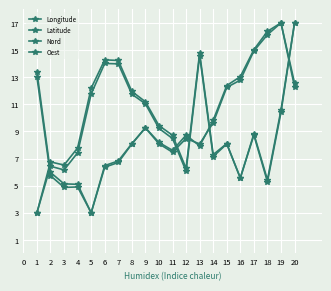

How many data points does each series have?

20